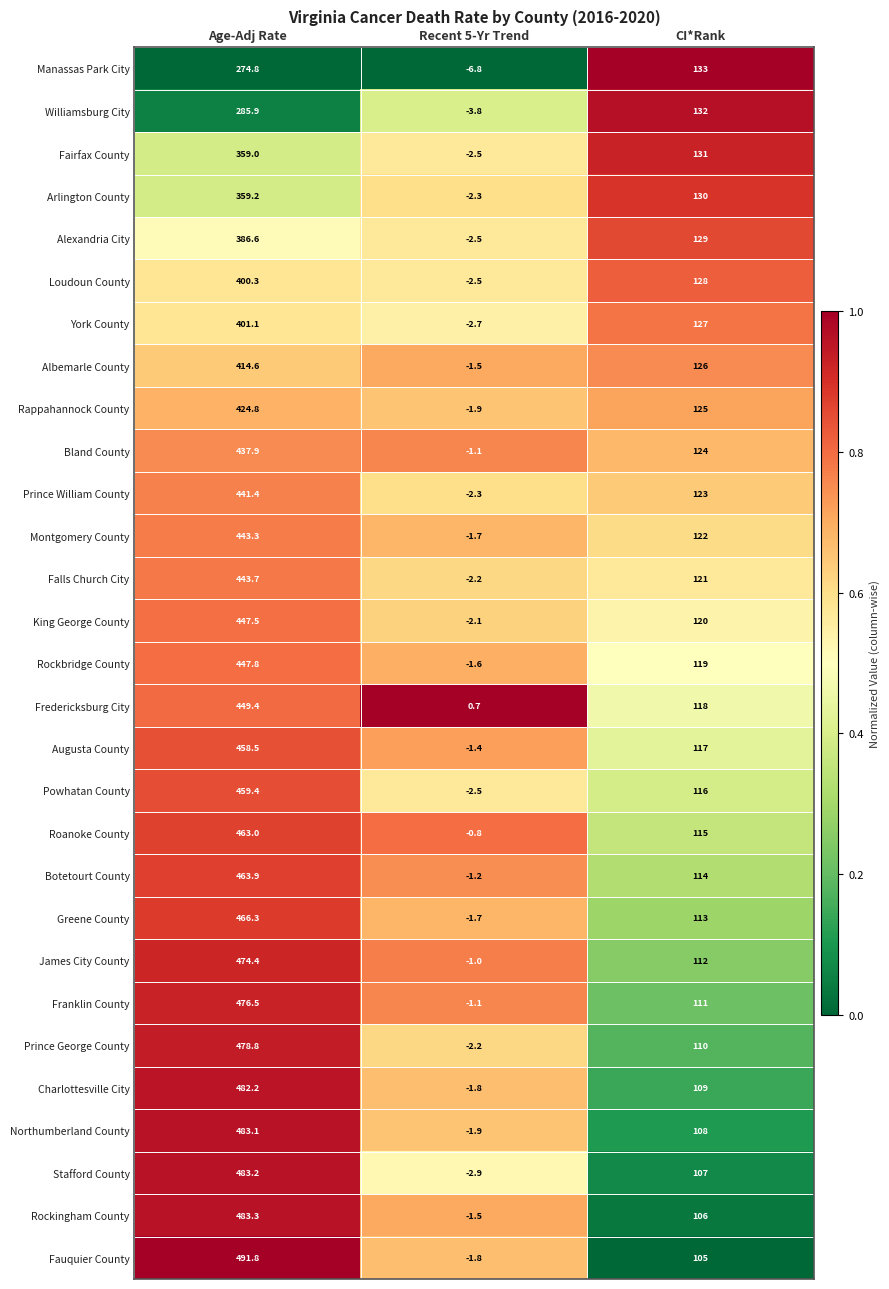

At which category does the chart reach its peak across all series?

Age-Adj Rate